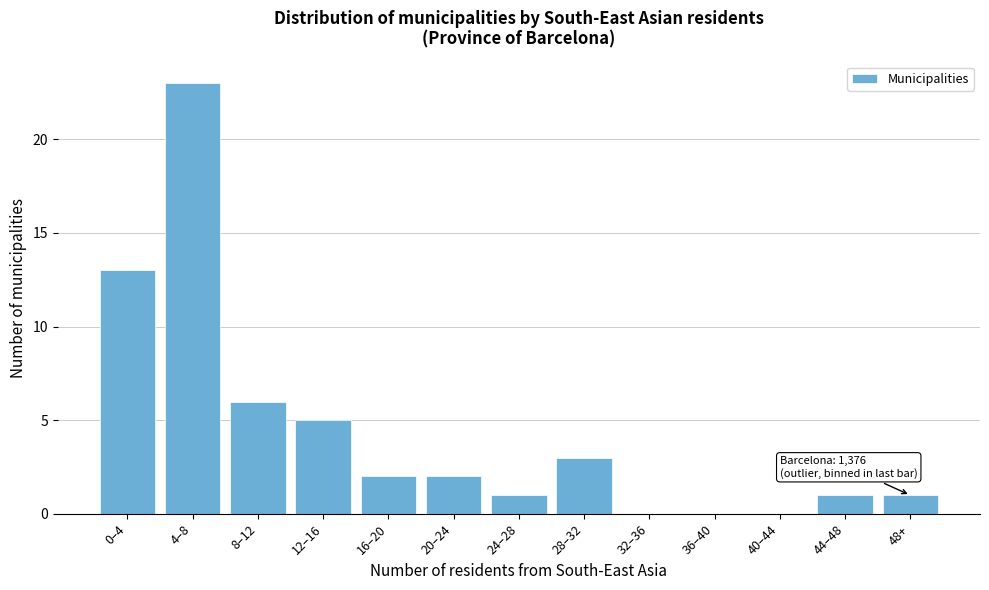

Reading left to right, what are all the values shown in this chart?

0–4=13	4–8=23	8–12=6	12–16=5	16–20=2	20–24=2	24–28=1	28–32=3	32–36=0	36–40=0	40–44=0	44–48=1	48+=1